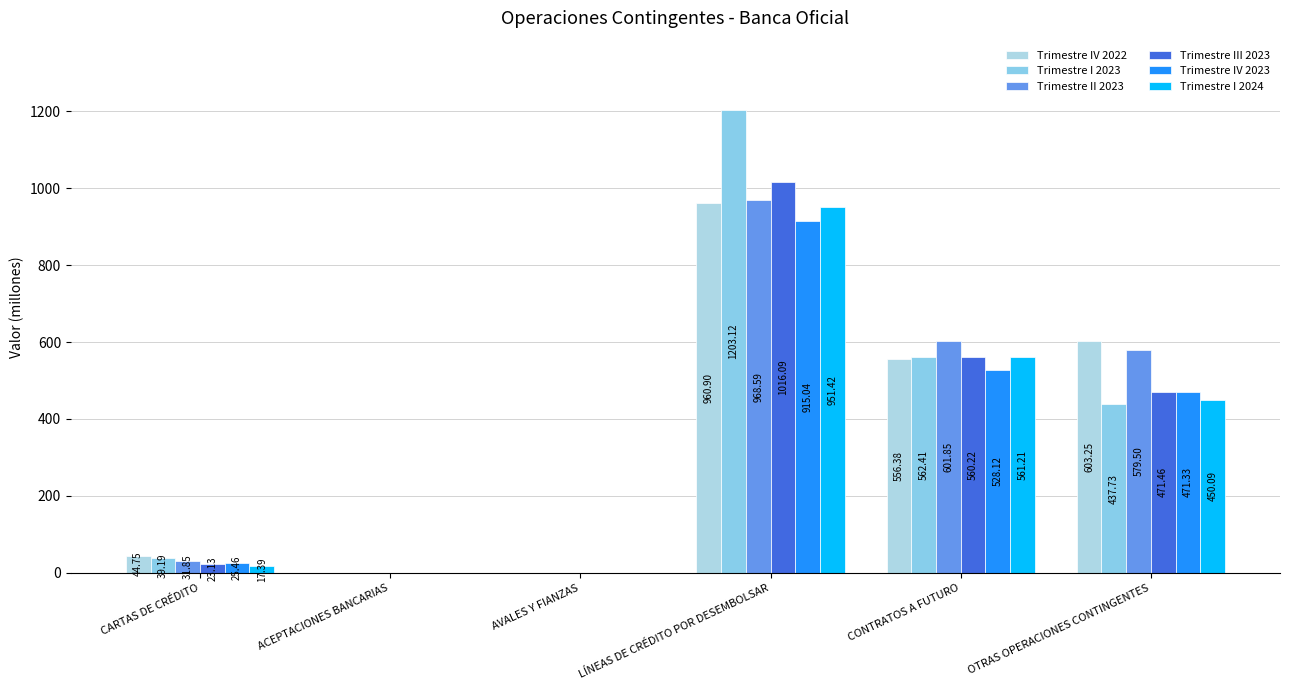

Count the number of data series in this chart.

6